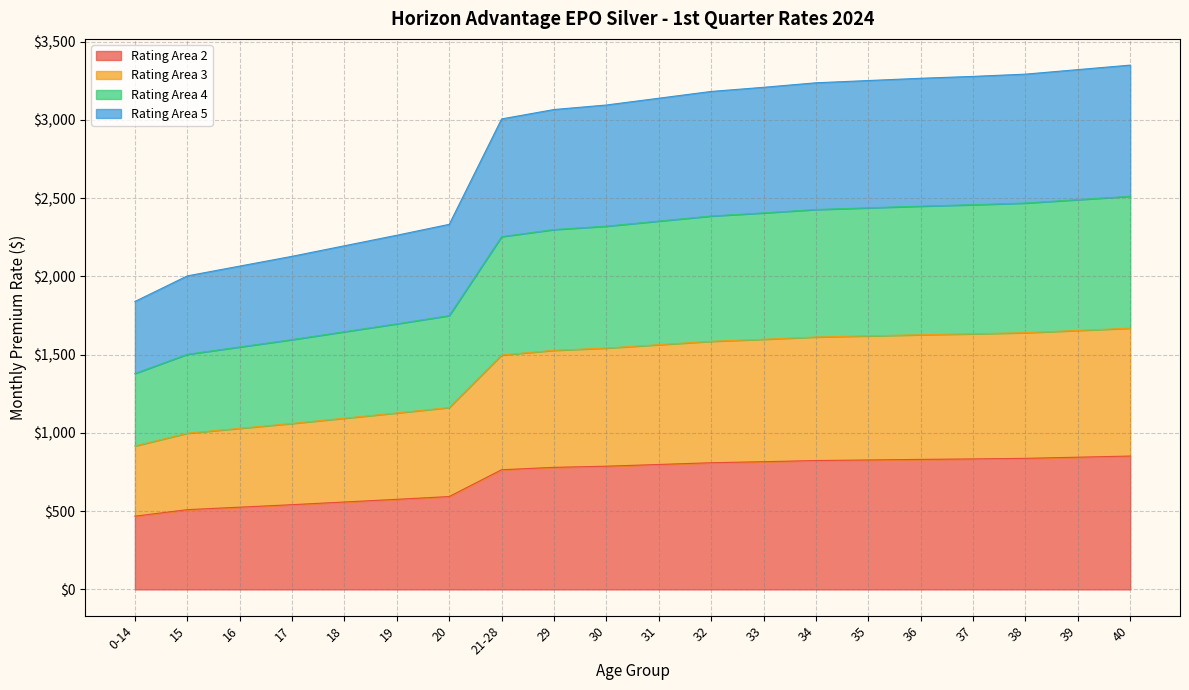

Between 32 and 33, which series saw the biggest shift?

Rating Area 5